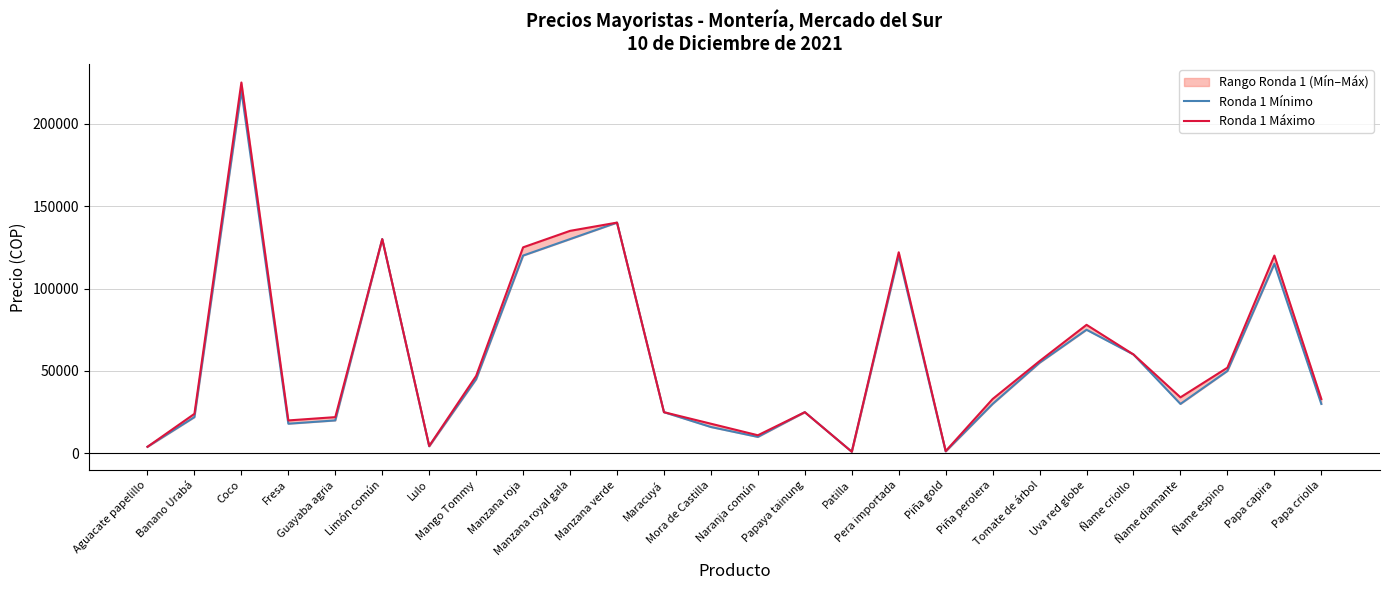

True or false: Ronda 1 Mínimo has a value of 10000 at Naranja común.

True